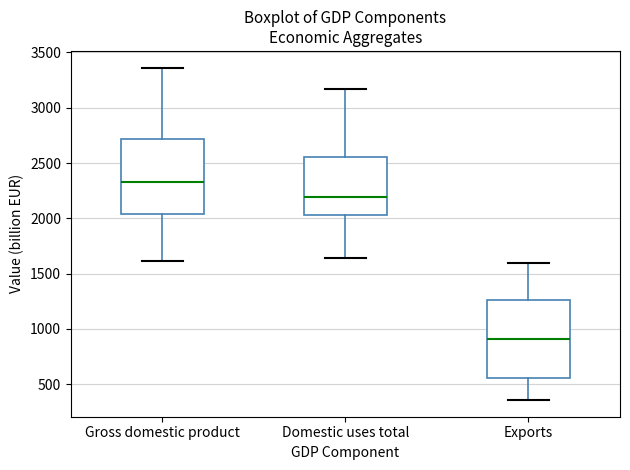

Reading left to right, transcribe this box plot: for each box, give where its median line is, the range the box spans, and where its two whiskers end, as read against the y-axis. The values are not printed on the chart, so give them approximately, as read against the axis.

Gross domestic product: median 2350, box 2050 to 2700, whiskers 1600 to 3350
Domestic uses total: median 2200, box 2050 to 2550, whiskers 1650 to 3150
Exports: median 900, box 550 to 1250, whiskers 350 to 1600